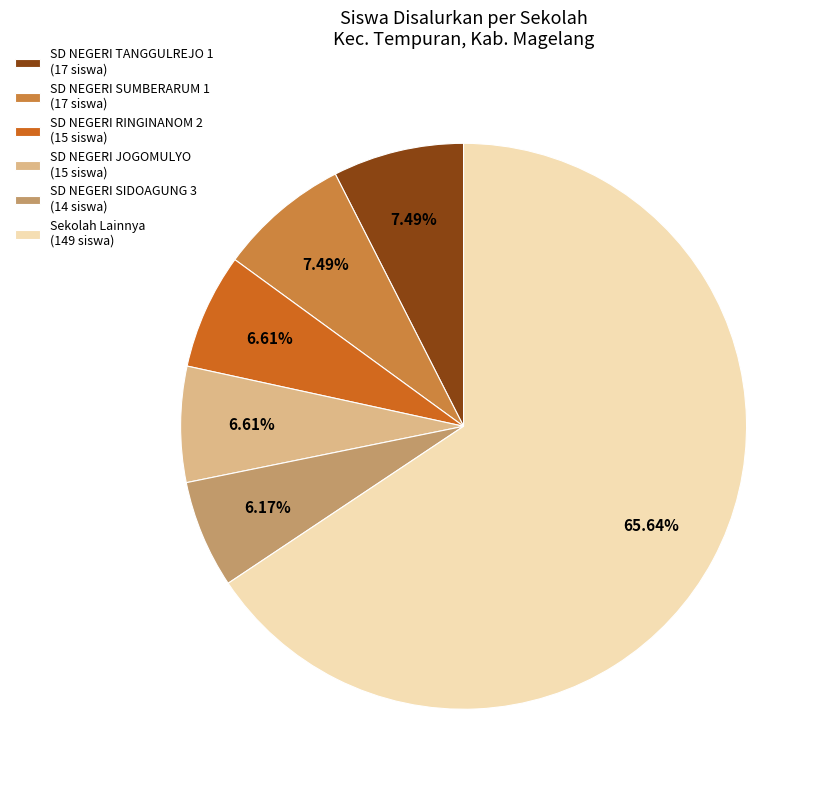

How many slices are in this pie chart?

6